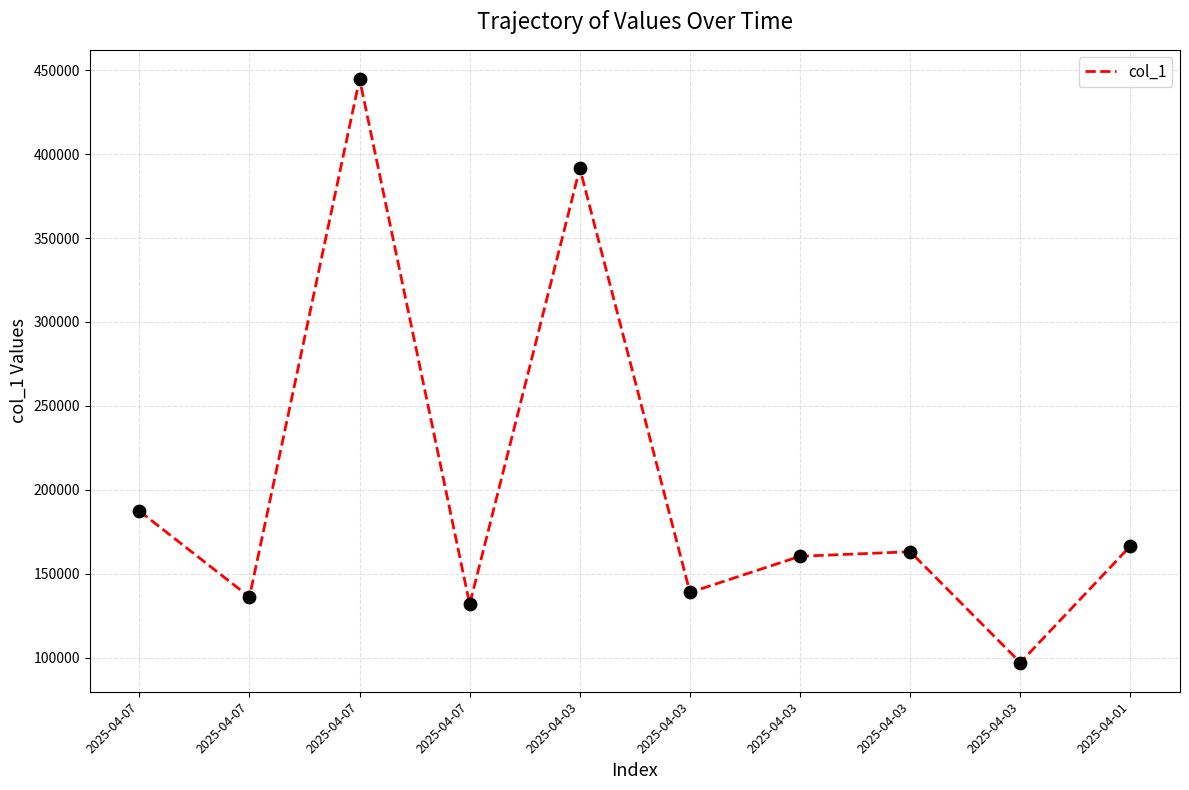

Which has a higher value, 2025-04-07 or 2025-04-07?

2025-04-07